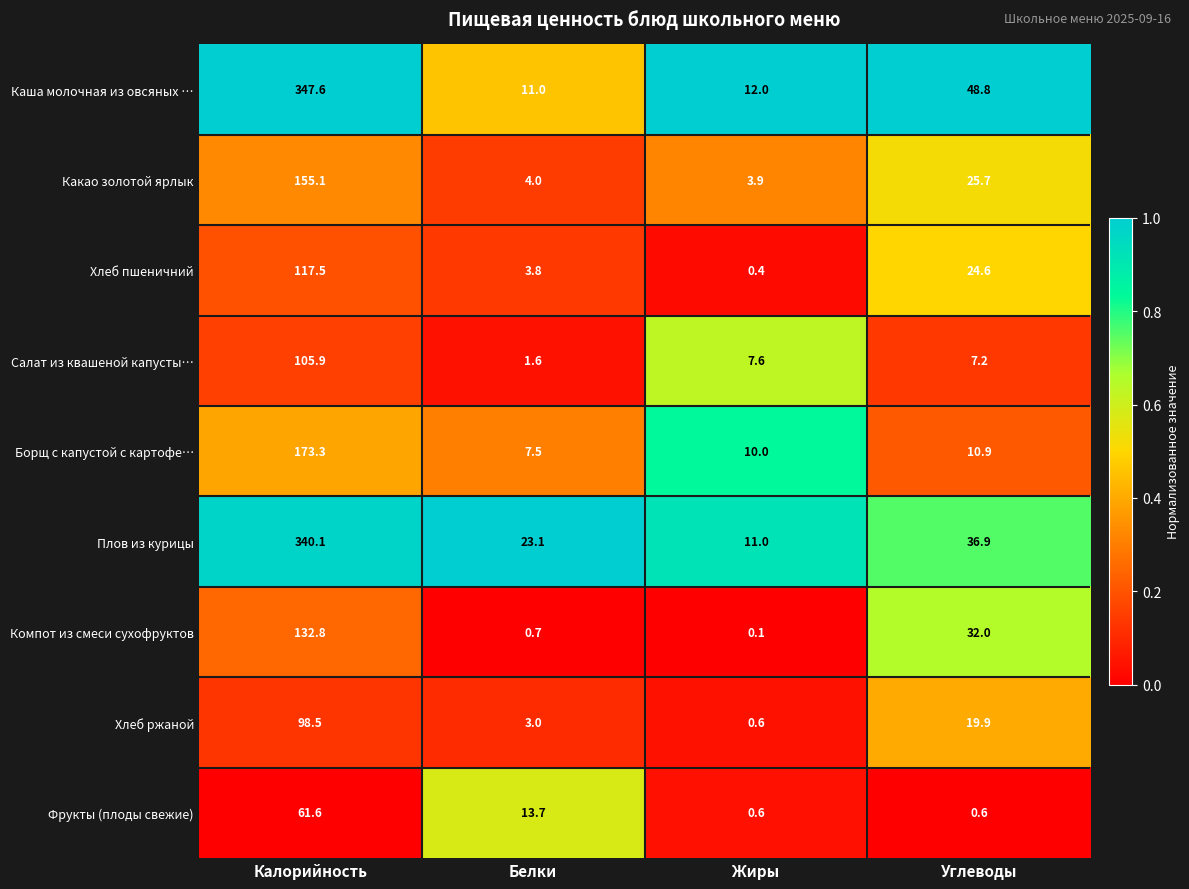

What is the difference between the maximum and minimum values in the Плов из курицы series?

329.1